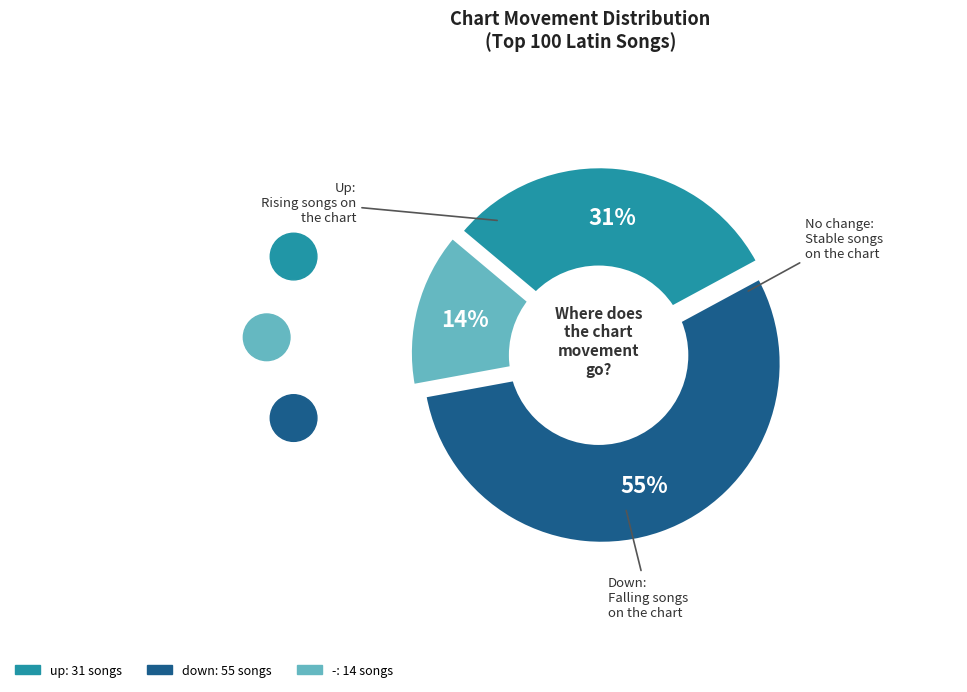

How many slices are in this pie chart?

3